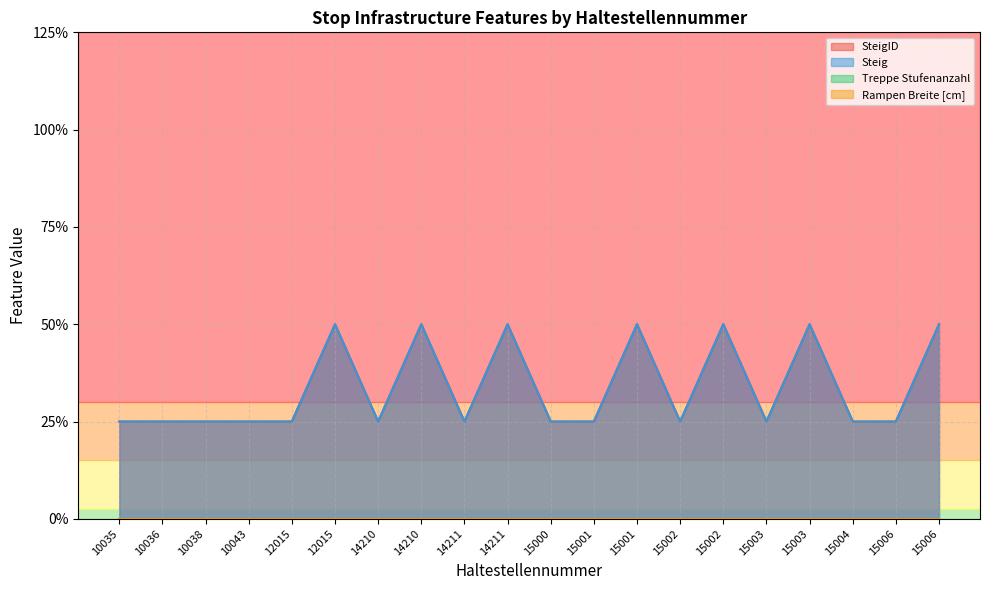

How many SteigID values are between 0 and 1?

20